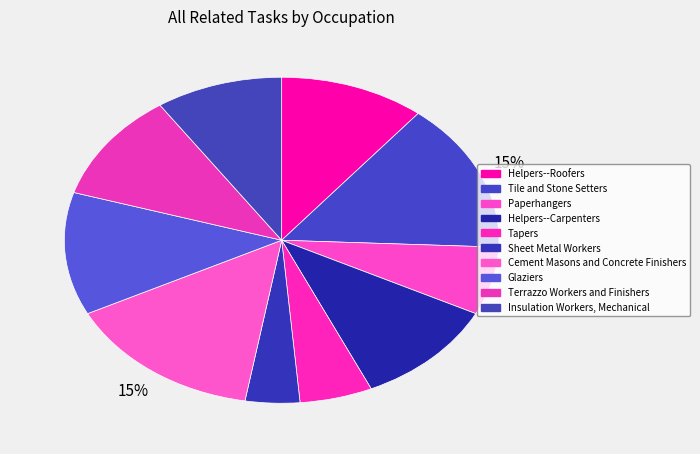

Rank the categories by value from highest to lowest.

Tile and Stone Setters, Cement Masons and Concrete Finishers, Glaziers, Helpers--Roofers, Helpers--Carpenters, Terrazzo Workers and Finishers, Insulation Workers, Mechanical, Paperhangers, Tapers, Sheet Metal Workers